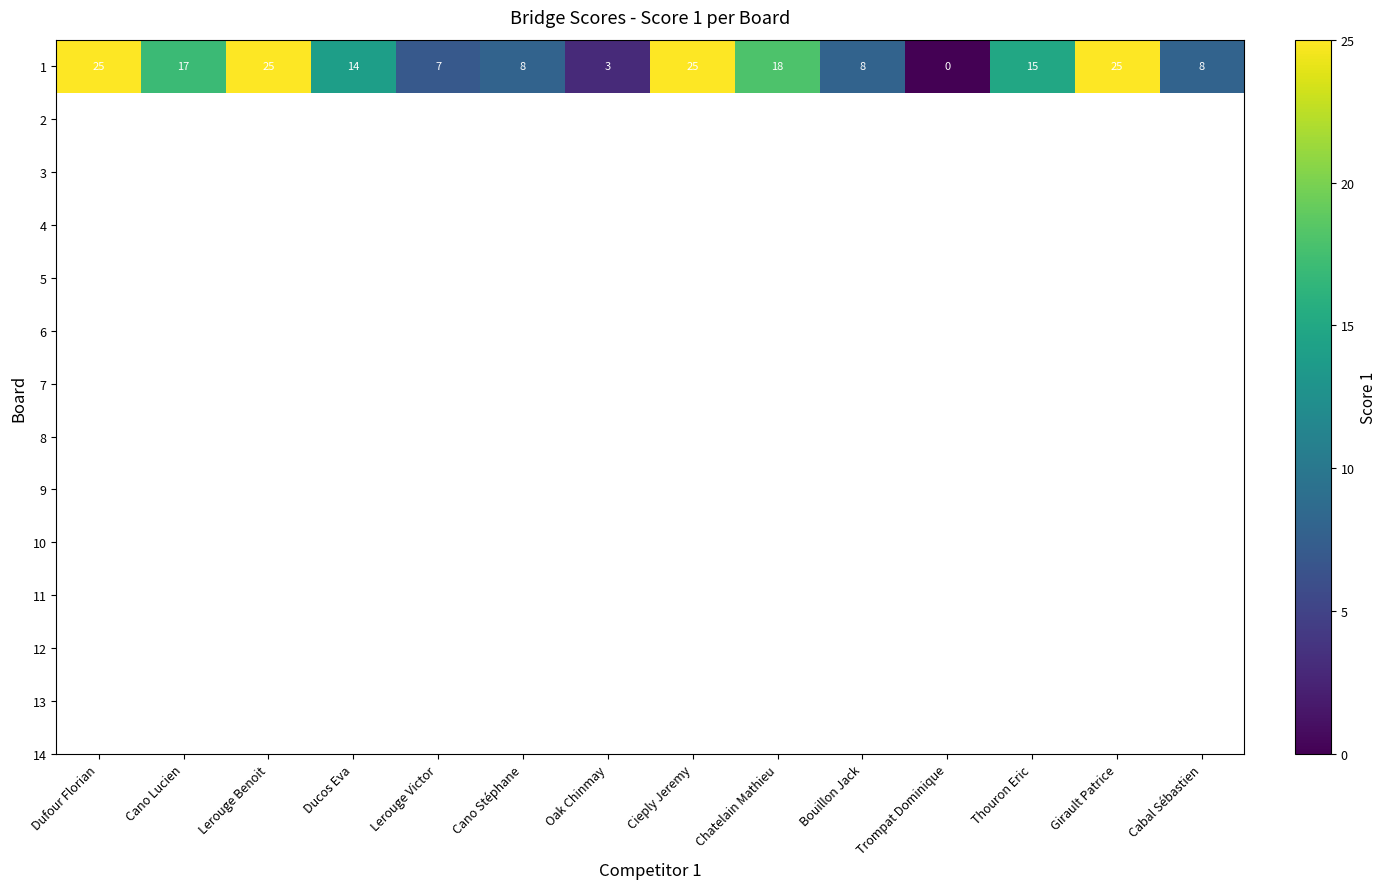

Is it true that the value at Cano Stéphane is 11?

False